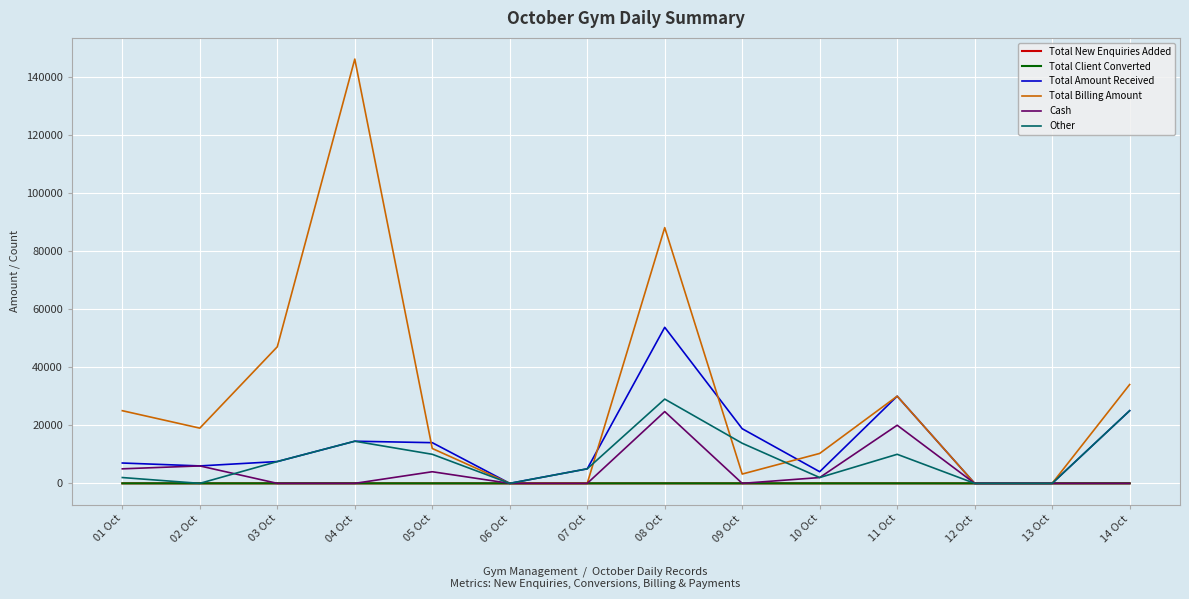

What is the maximum value for Total Amount Received?

53695